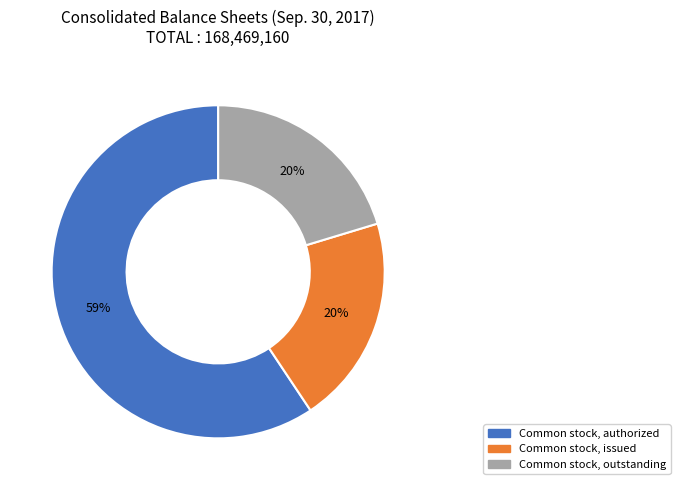

Combined, do Common stock, outstanding and Common stock, authorized account for over 50%?

Yes